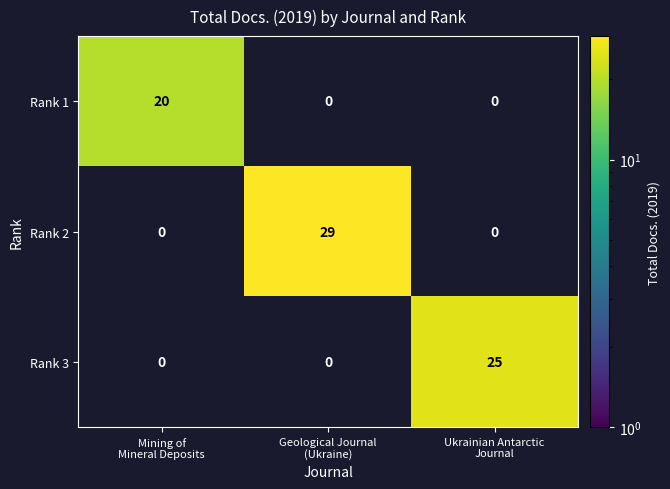

How many categories are shown in the chart?

3